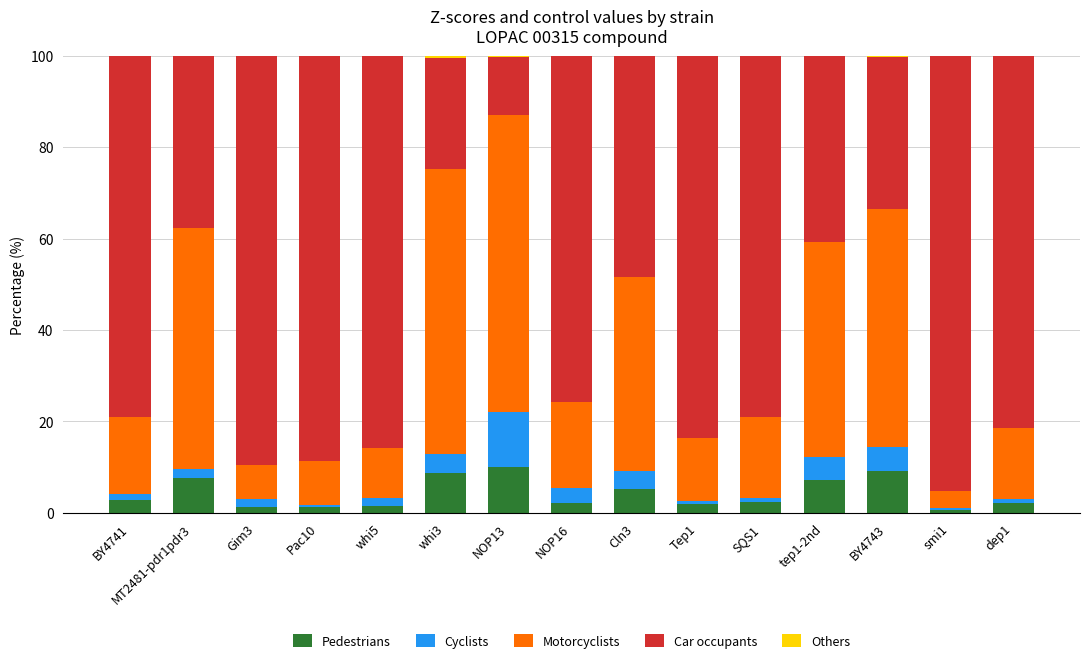

How many distinct data groups are displayed?

5